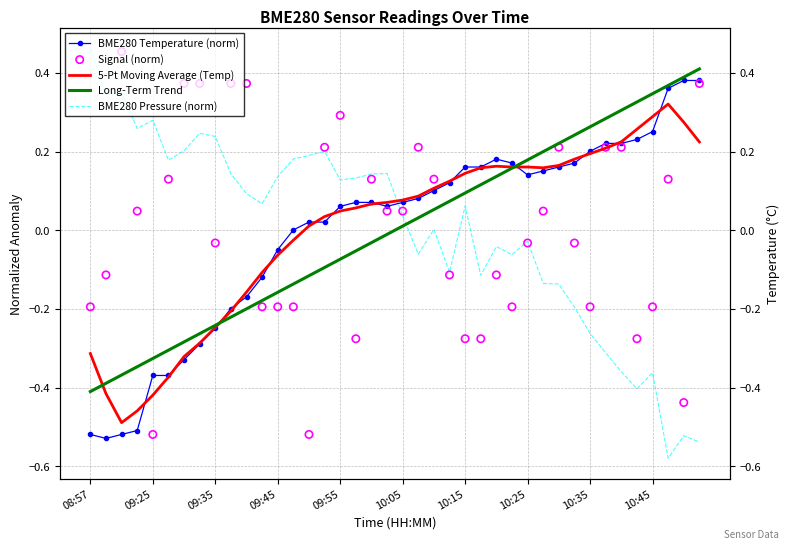

Which series has the largest Y range (max minus min)?

BME280 Pressure (norm)